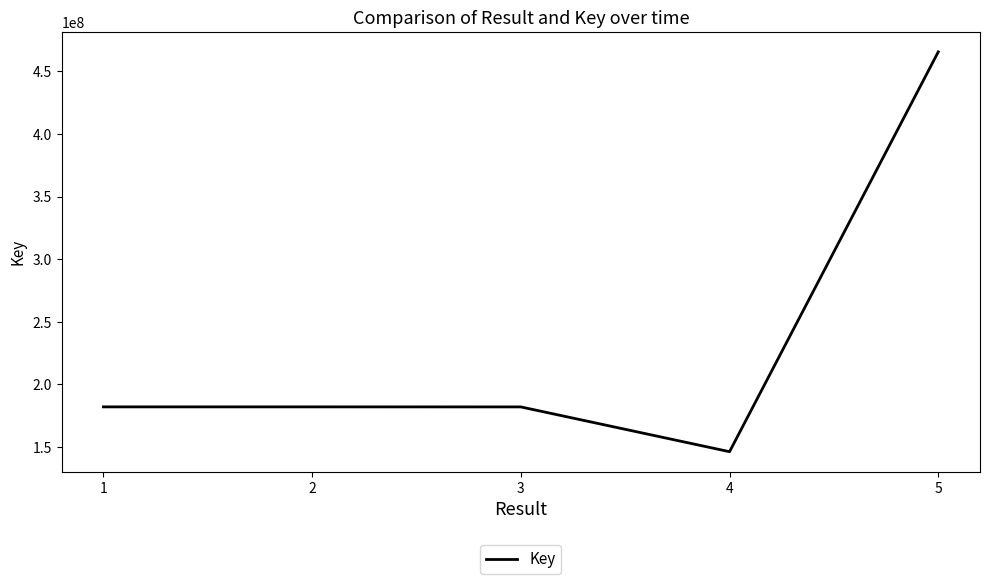

What is the greatest value displayed?

465656272